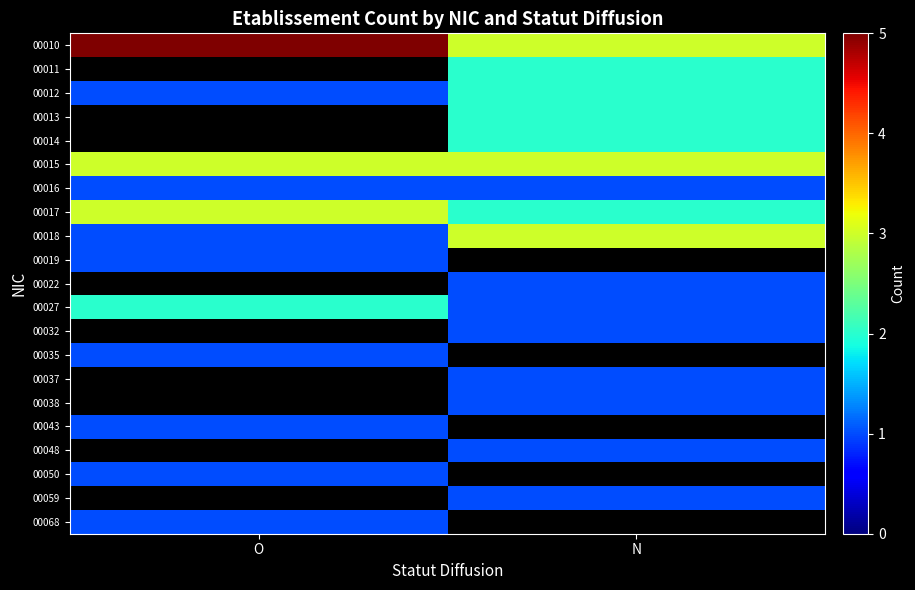

At how many categories does at least one series exceed 3?

1